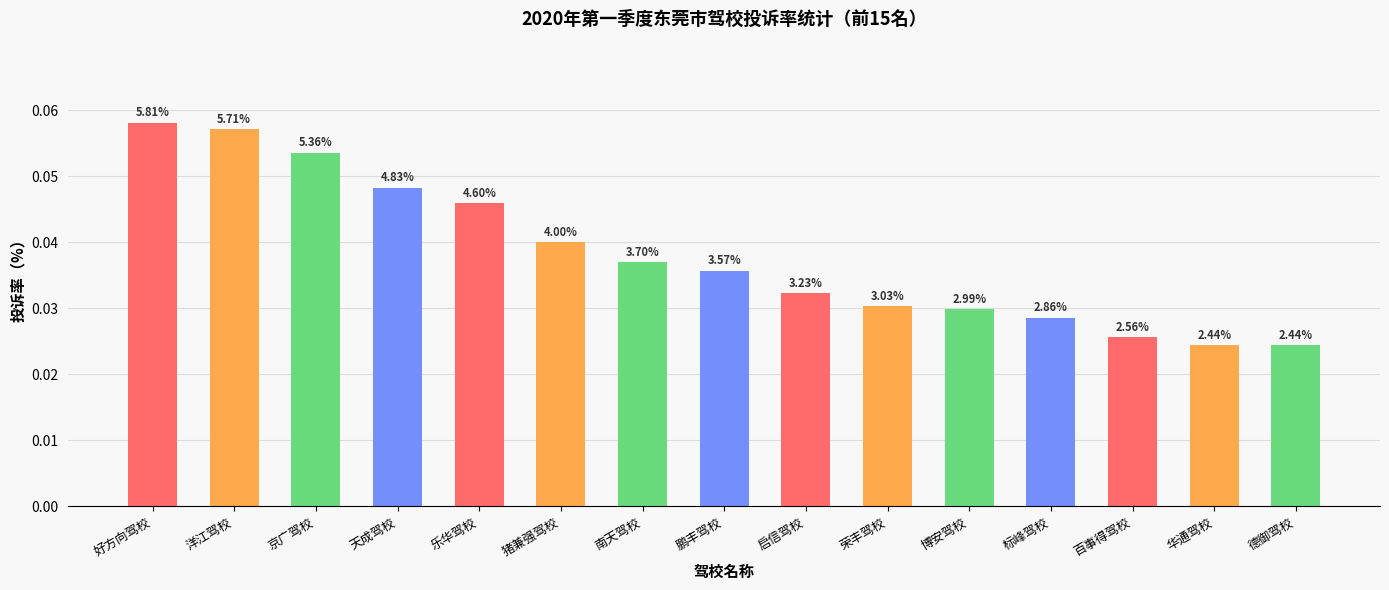

What is the label of the 13th bar from the right?

京广驾校